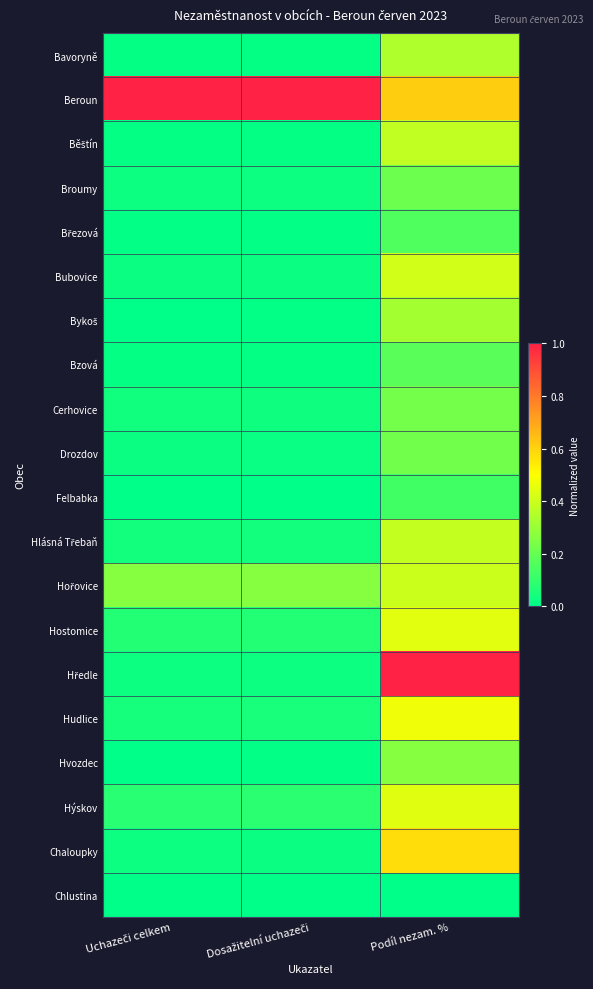

What is the difference between the highest and lowest values at Podíl nezam. %?

1.0